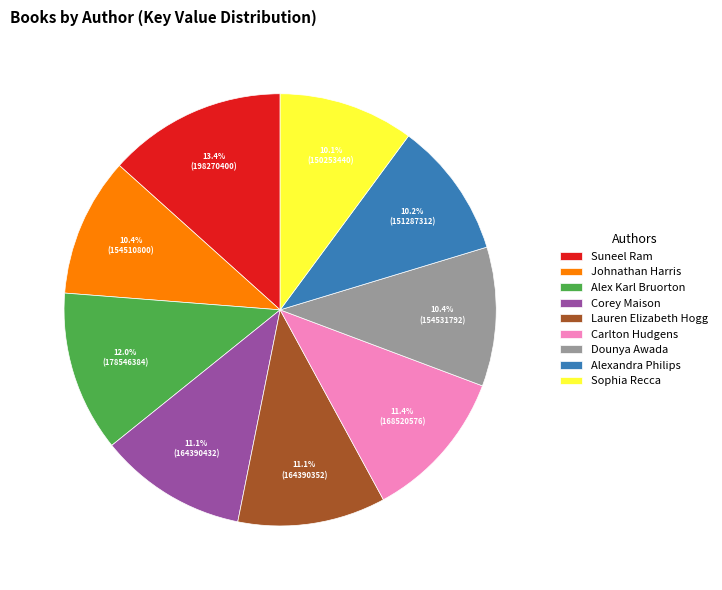

Which has a higher value, Carlton Hudgens or Suneel Ram?

Suneel Ram